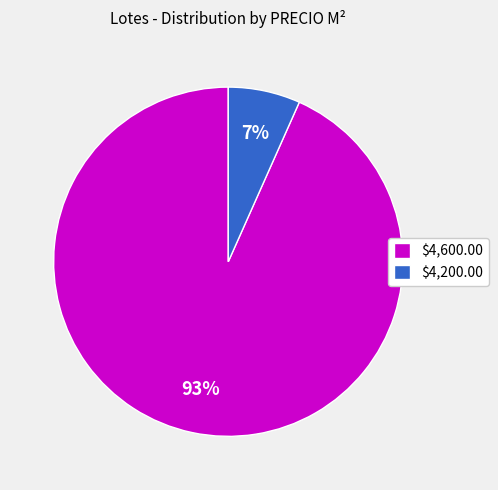

To the nearest percent, what percentage of the pie is $4,600.00?

93%